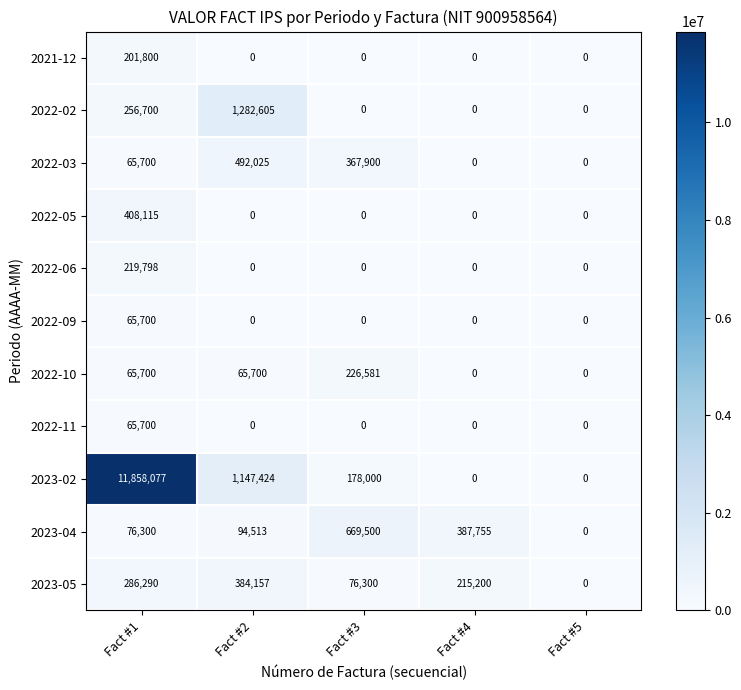

How many data points does each series have?

5